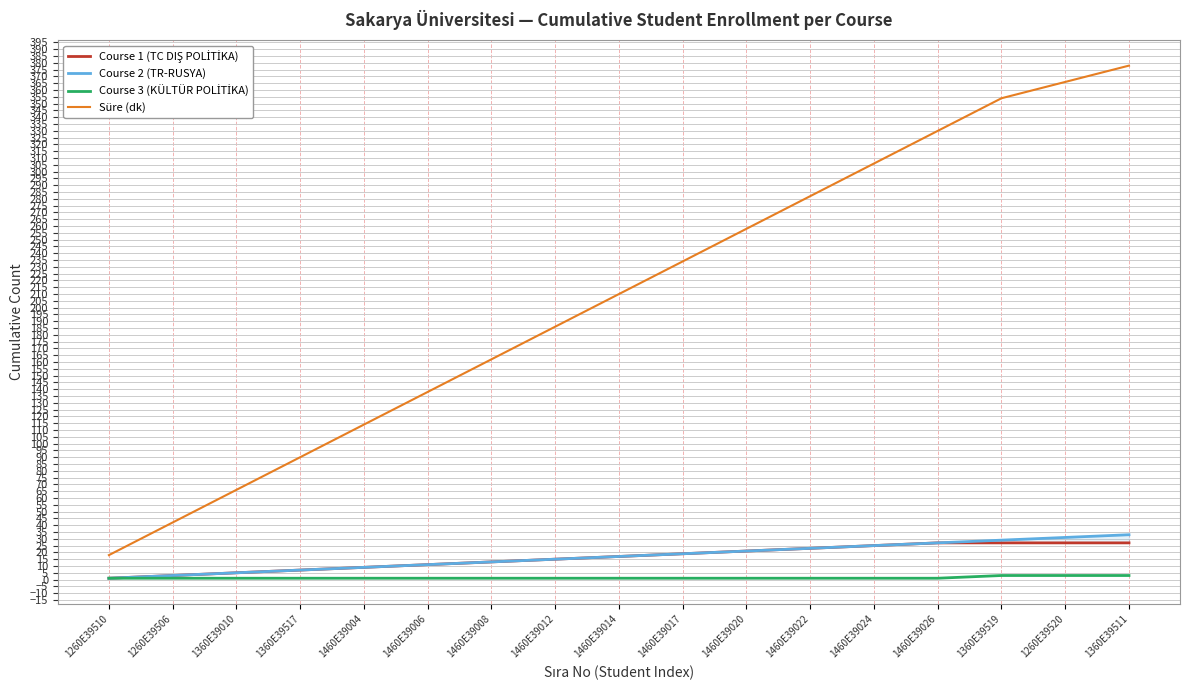

True or false: Course 3 (KÜLTÜR POLİTİKA) and Süre (dk) cross at least once.

False